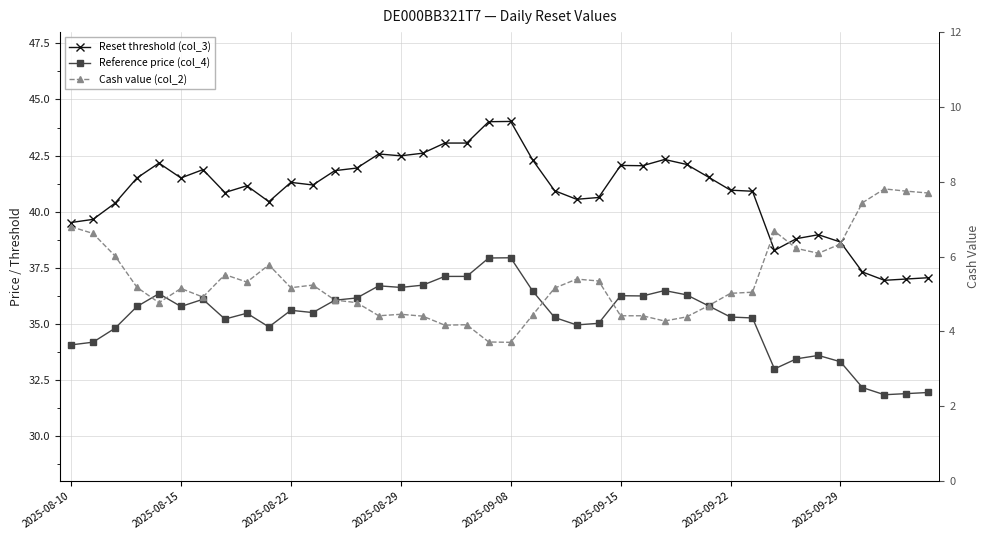

At how many categories does at least one series exceed 40?

30